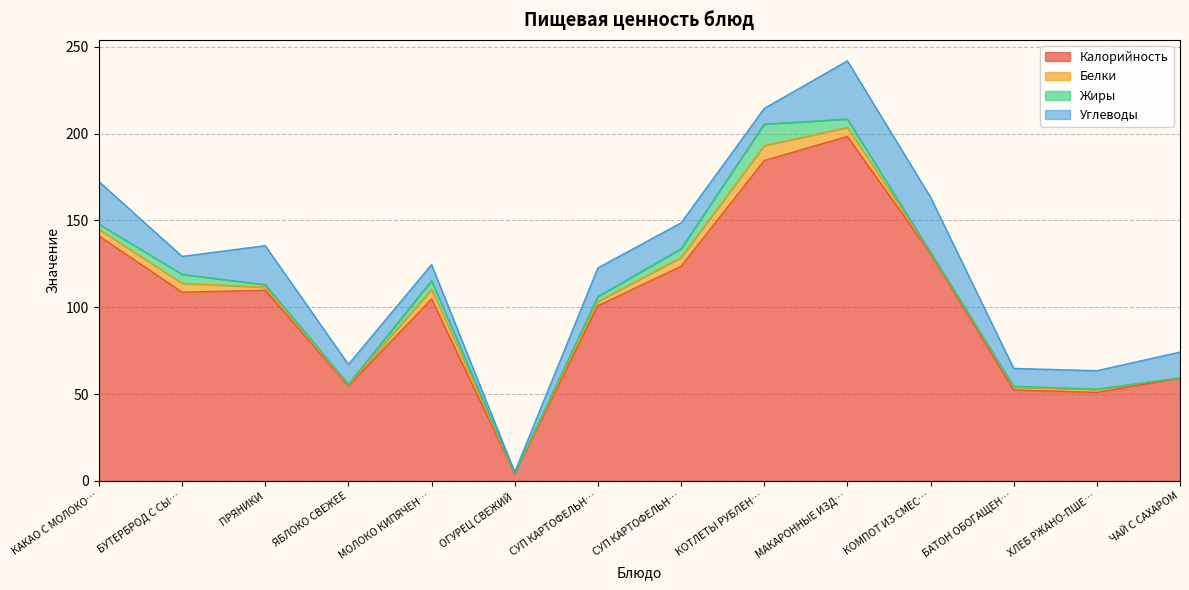

What are all the series names shown in the legend?

Калорийность, Белки, Жиры, Углеводы